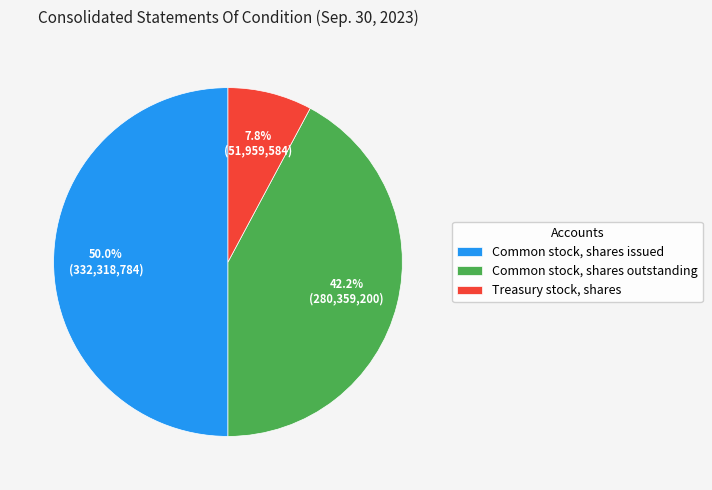

Does Treasury stock, shares account for over 50% of the chart?

No